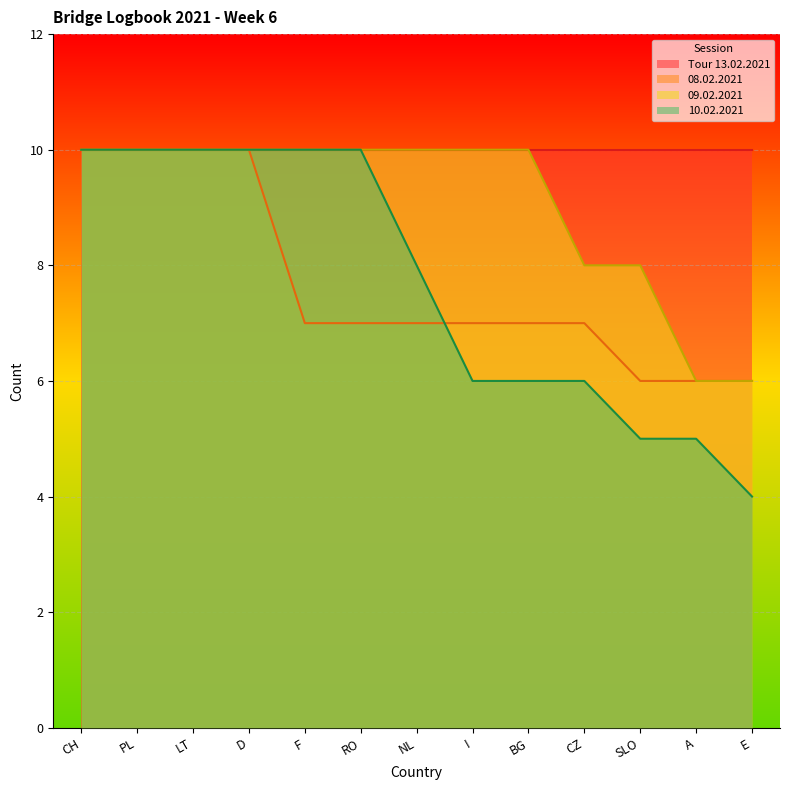

What is the sum of all 10.02.2021 values?

100